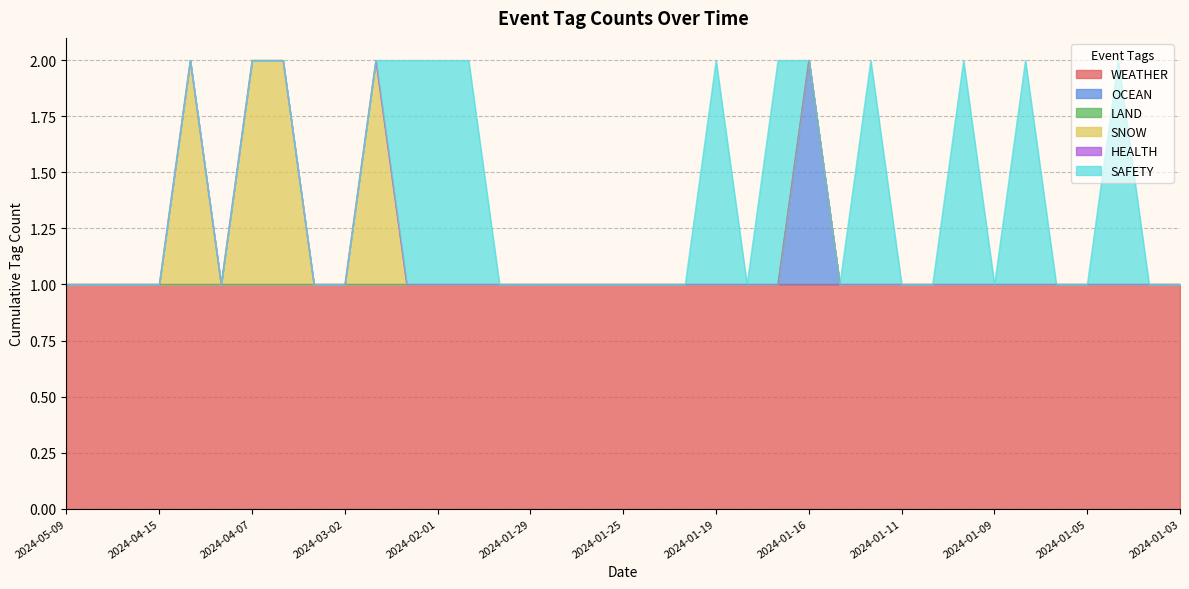

What is the label of the 16th point from the right?

2024-01-19